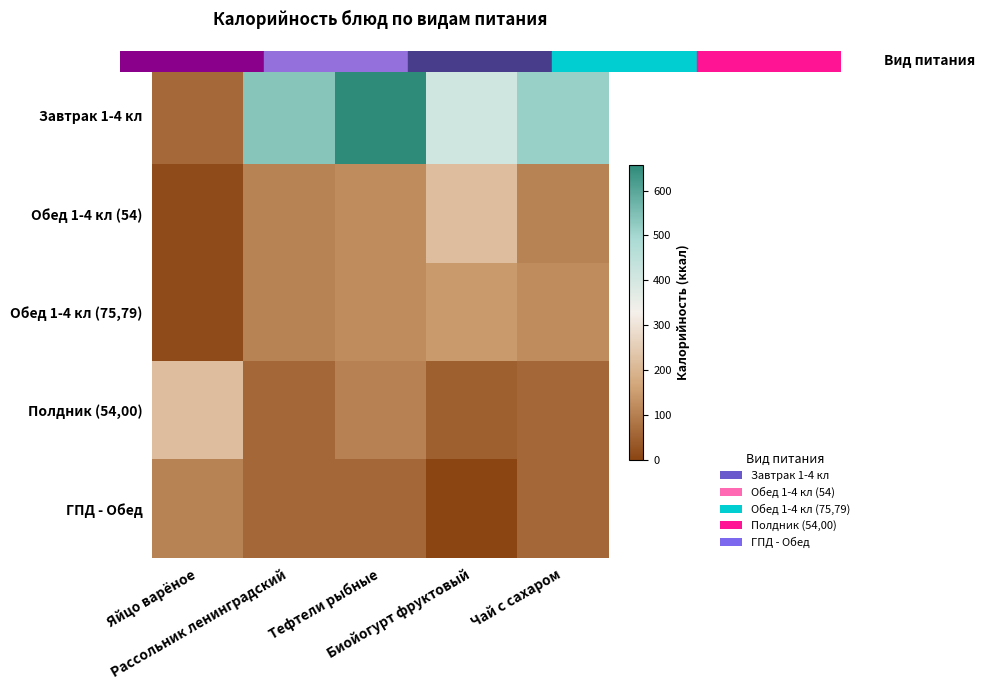

Reading right to left, what are all the values shown in this chart?

Завтрак 1-4 кл: Чай с сахаром=515	Биойогурт фруктовый=410	Тефтели рыбные=657	Рассольник ленинградский=538	Яйцо варёное=63
Обед 1-4 кл (54): Чай с сахаром=107	Биойогурт фруктовый=218	Тефтели рыбные=122	Рассольник ленинградский=107	Яйцо варёное=12
Обед 1-4 кл (75,79): Чай с сахаром=122	Биойогурт фруктовый=144	Тефтели рыбные=122	Рассольник ленинградский=107	Яйцо варёное=12
Полдник (54,00): Чай с сахаром=60	Биойогурт фруктовый=48	Тефтели рыбные=104	Рассольник ленинградский=60	Яйцо варёное=218
ГПД - Обед: Чай с сахаром=60	Биойогурт фруктовый=0	Тефтели рыбные=60	Рассольник ленинградский=60	Яйцо варёное=107